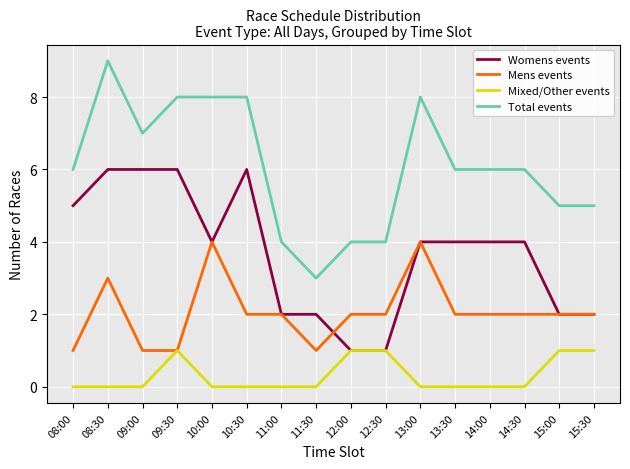

Does the chart have visible grid lines?

Yes